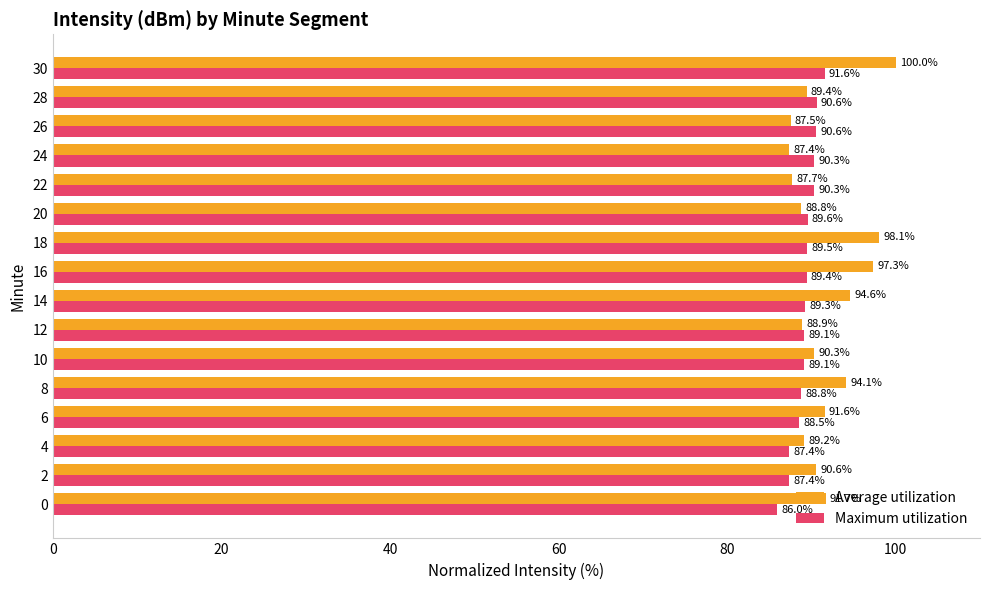

What is the difference between the maximum and second lowest values in the Average utilization series?

12.5